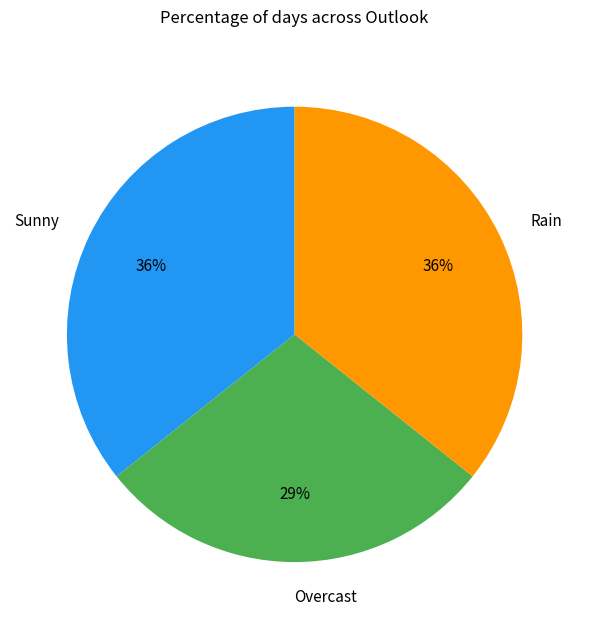

Between Sunny and Overcast, which is larger?

Sunny